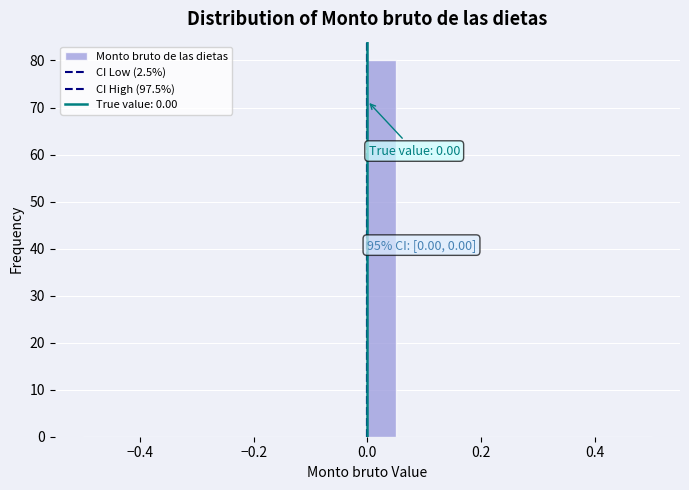

Read against the x-axis, roughly where is the centre of the tallest bar?

0.02